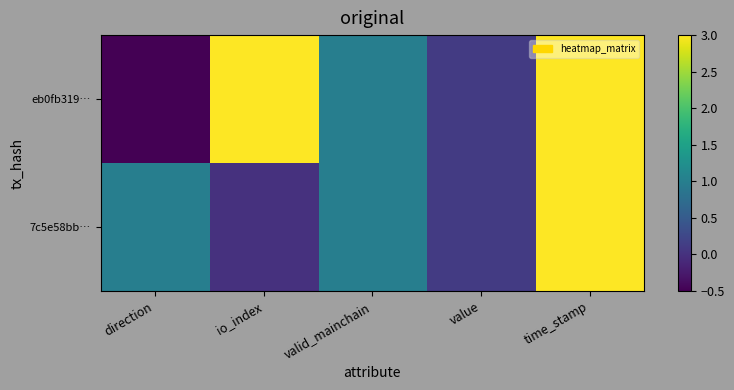

Which label corresponds to the largest value in the chart?

time_stamp